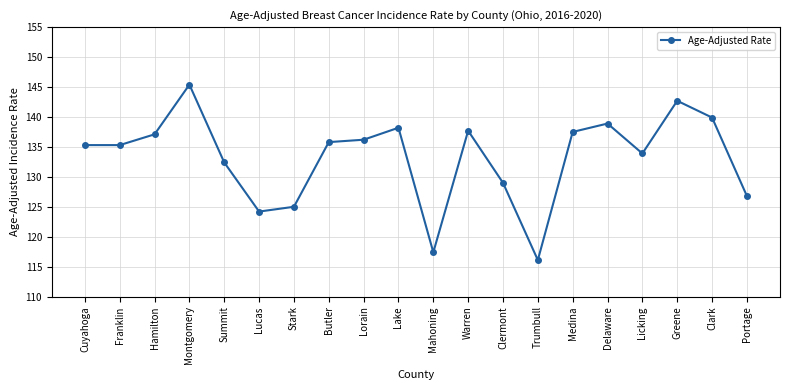

The value at Franklin is 77.4. True or false?

False